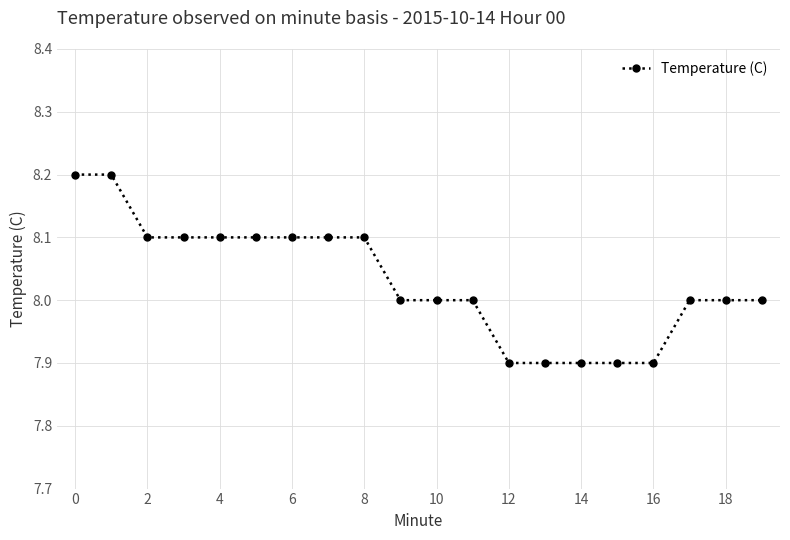

How many categories are shown in the chart?

20